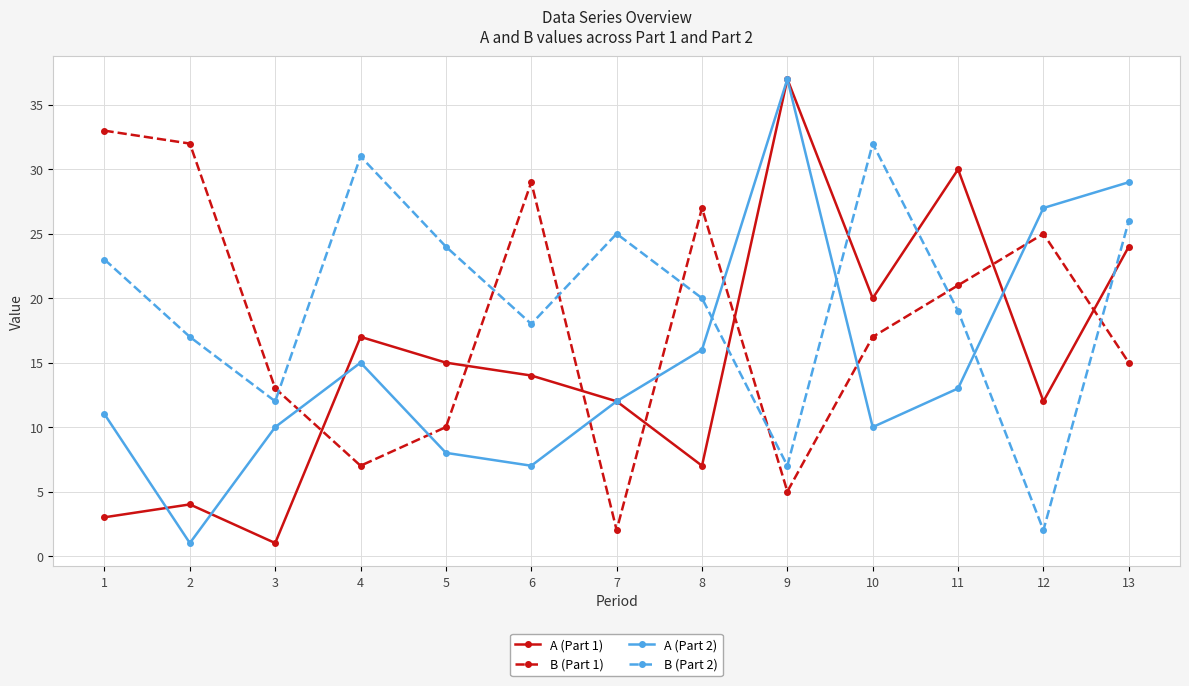

Which series changed the most between 5 and 10?

B (Part 2)